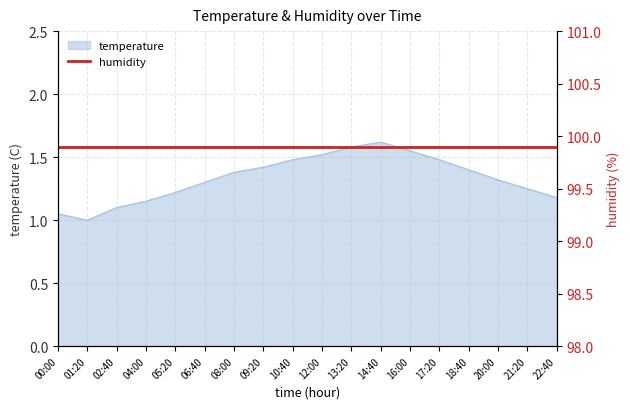

Approximately how many times larger is the value at 16:00 compared to 02:40?

1.4